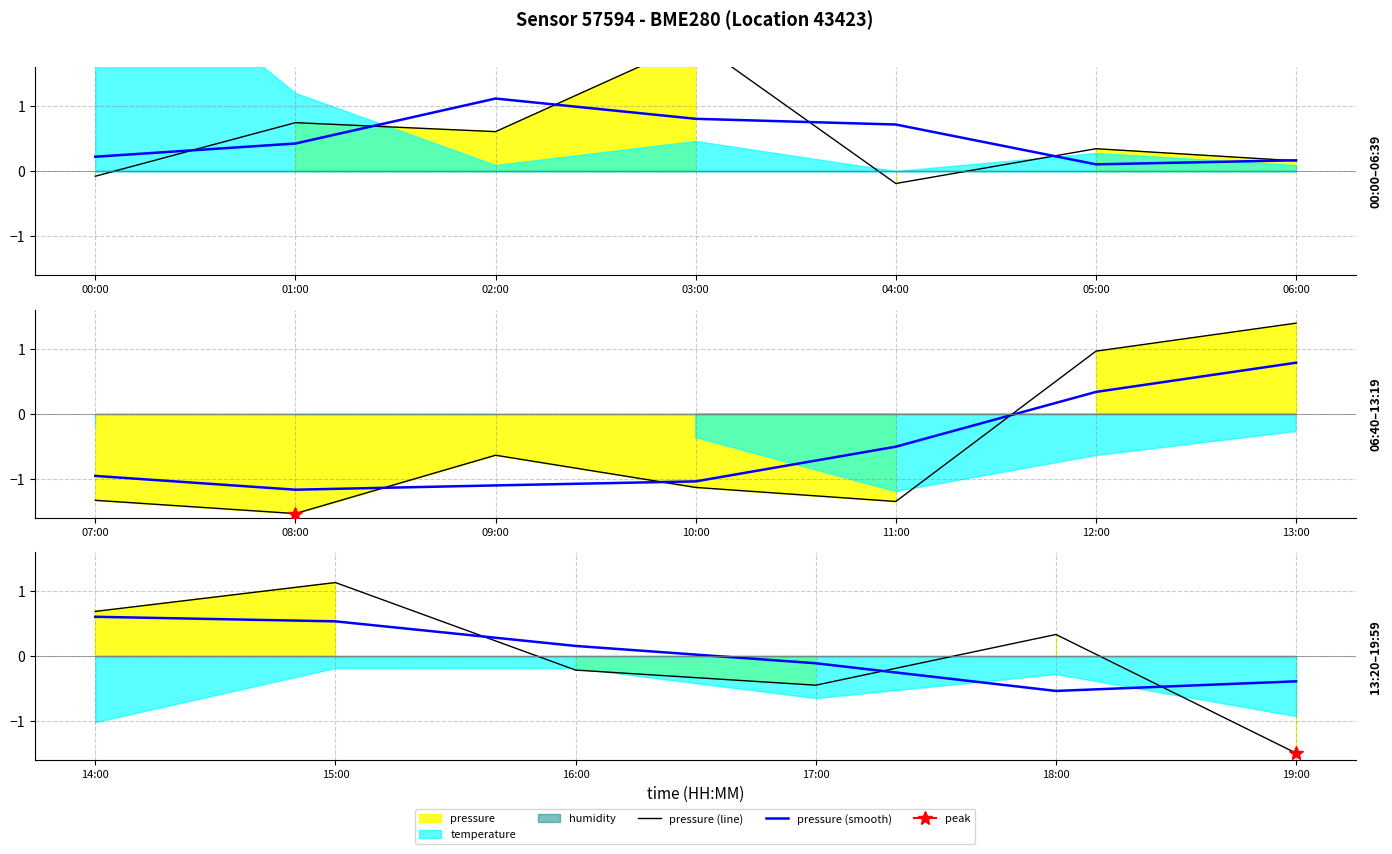

The value of pressure (smooth) at 17:00 is -0.1. True or false?

False